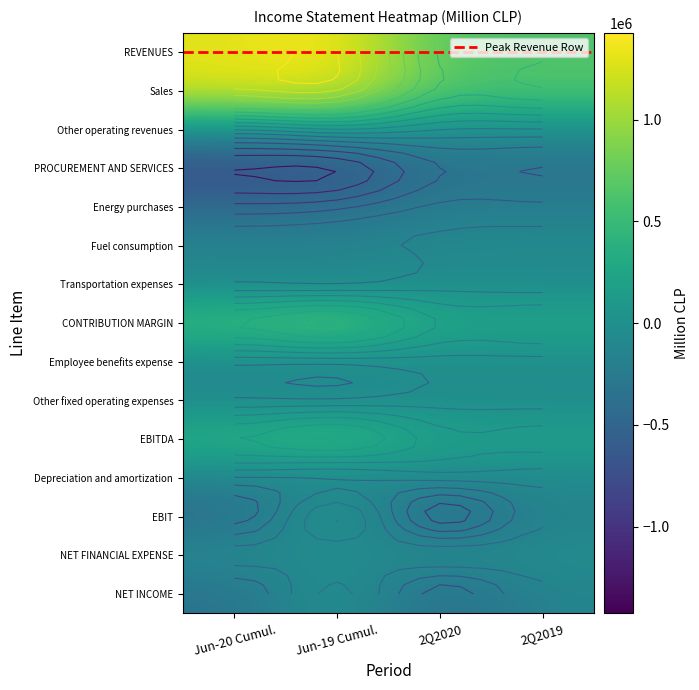

Read the Depreciation and amortization value at Jun-20 Cumul..

-123184.6